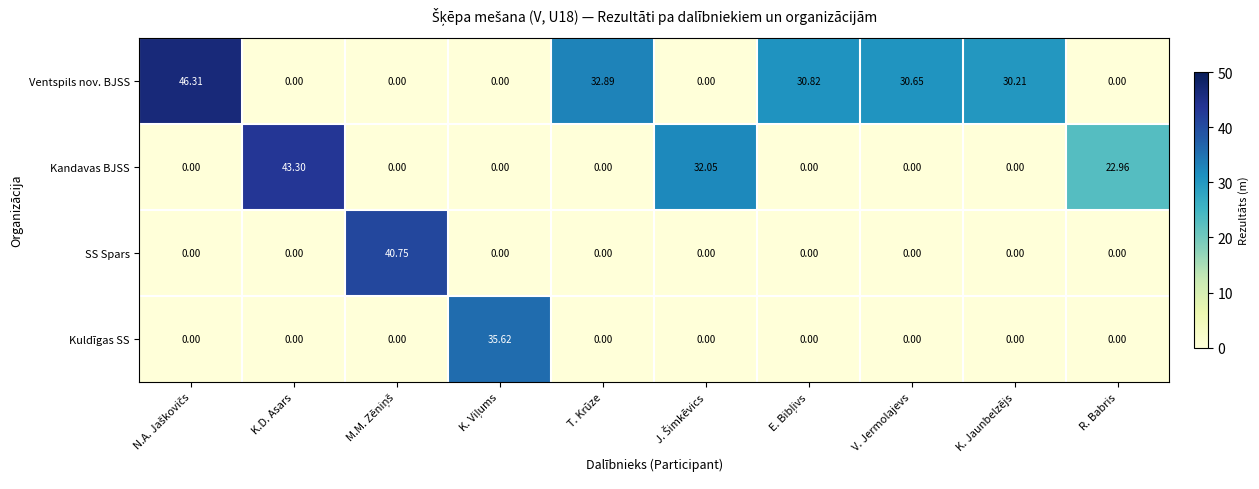

List the series in order of their peak value, lowest first.

Kuldīgas SS, SS Spars, Kandavas BJSS, Ventspils nov. BJSS